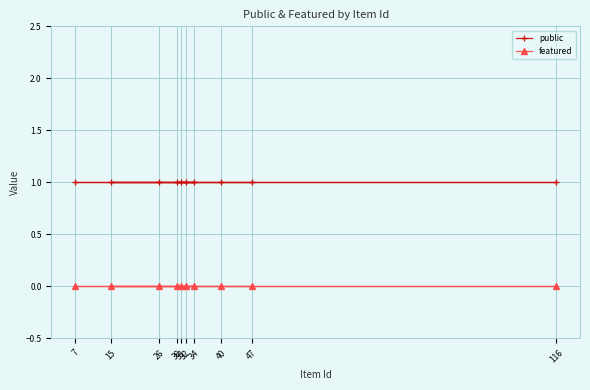

At which label is featured closest to 0?

47